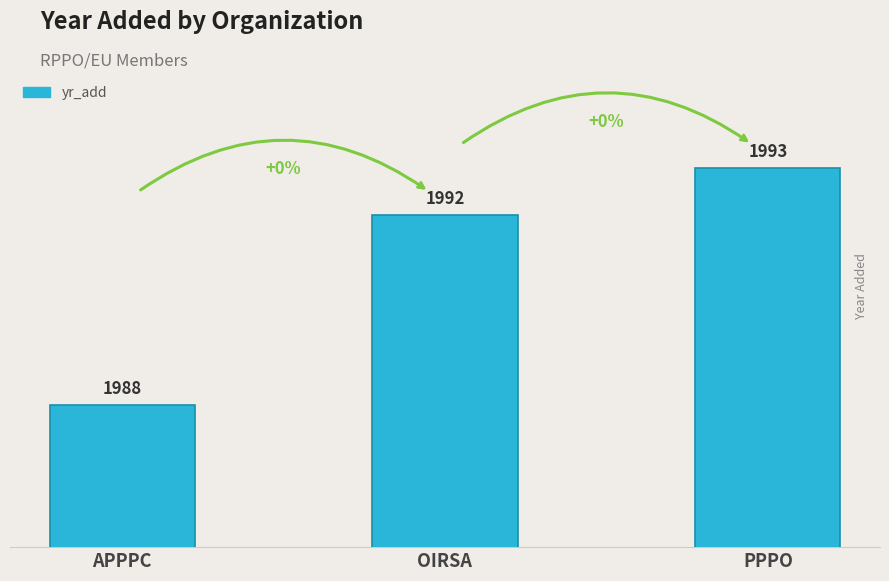

How many distinct data groups are displayed?

1